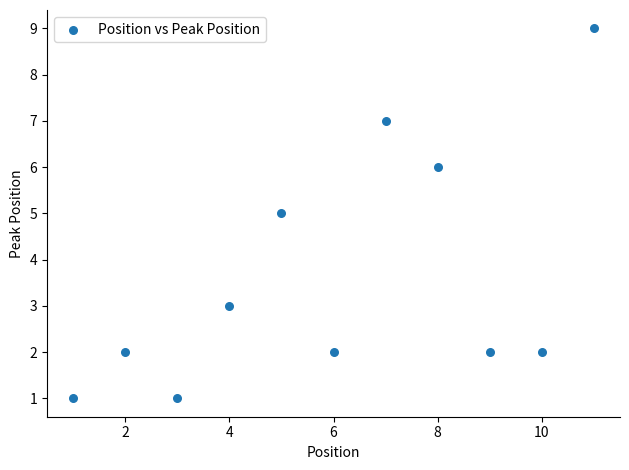

What is the average X value?

6